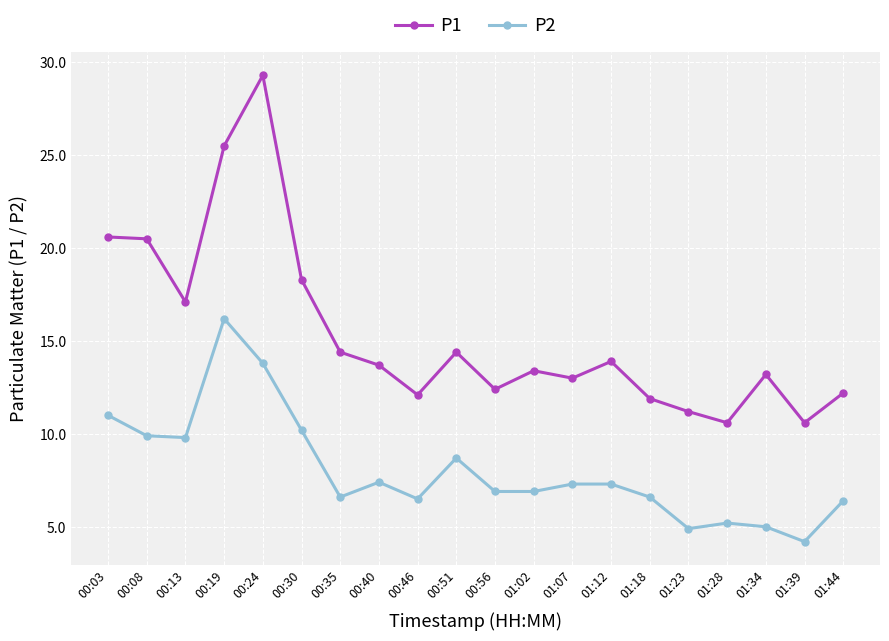

What is the difference between the second highest and minimum values in the P1 series?

14.9